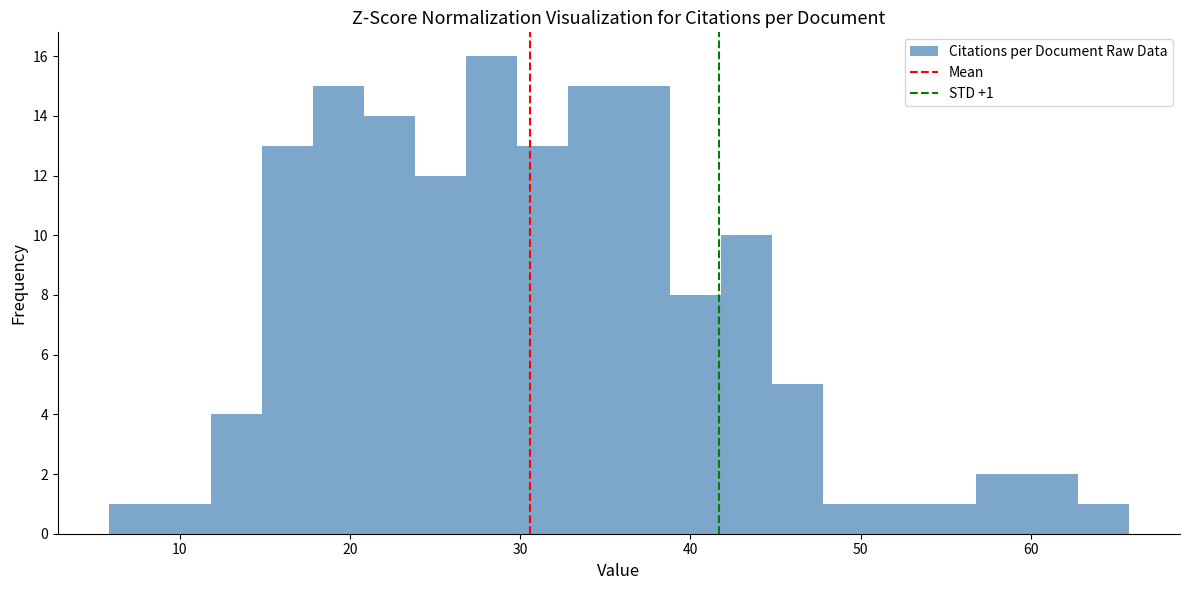

Read against the x-axis, roughly where is the centre of the tallest bar?

28